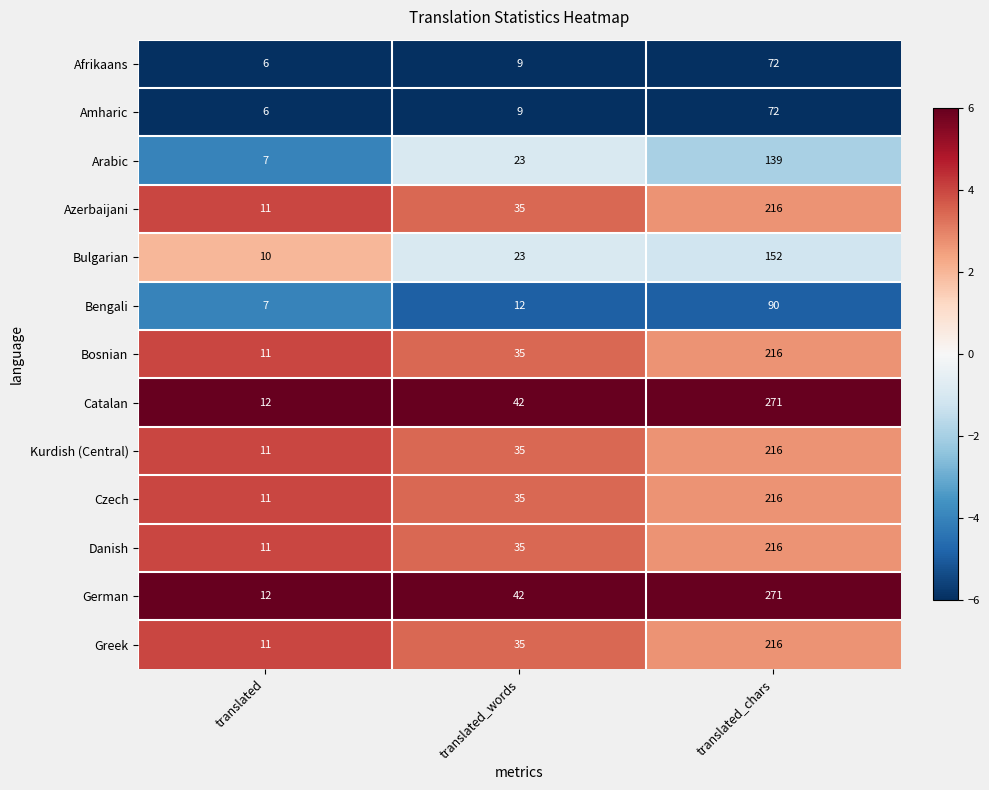

What value does the German series have at translated, to the nearest 5?

10